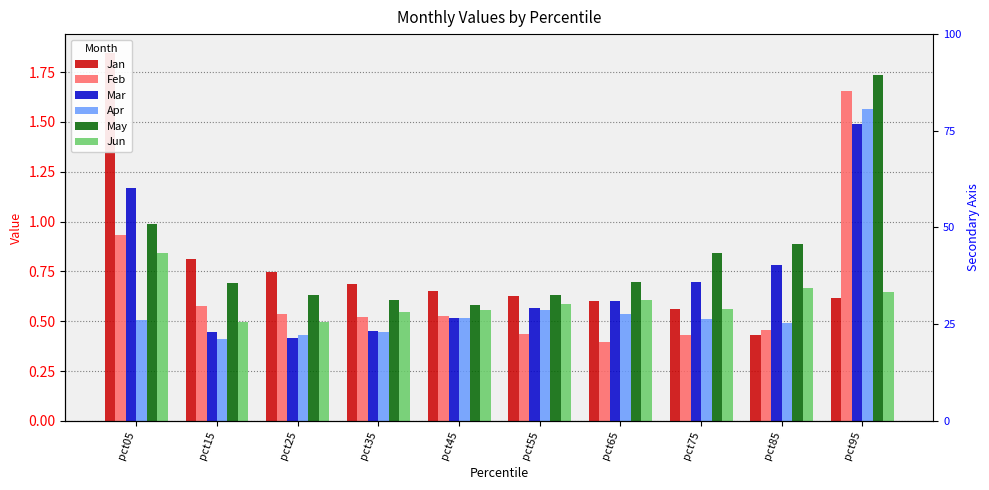

Read the Feb value at pct05.

0.9